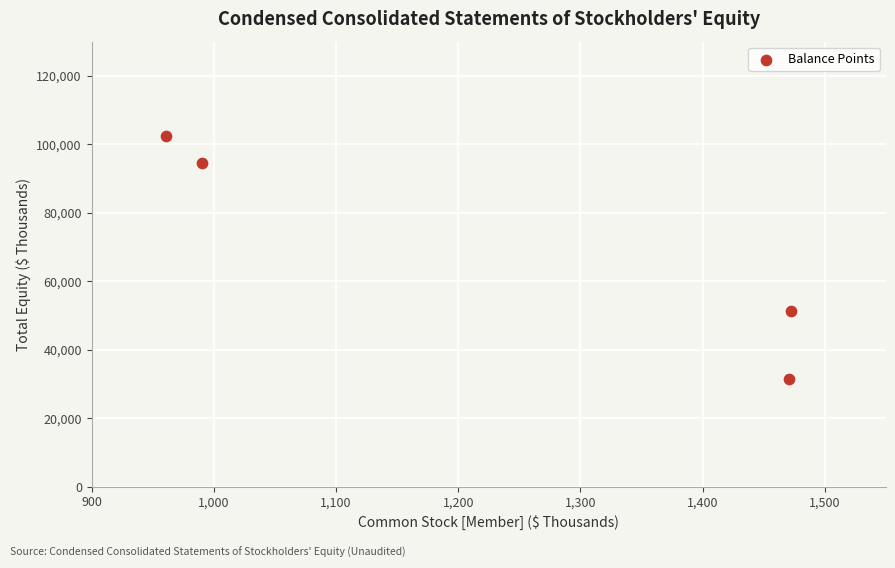

What is the average X value?

1224